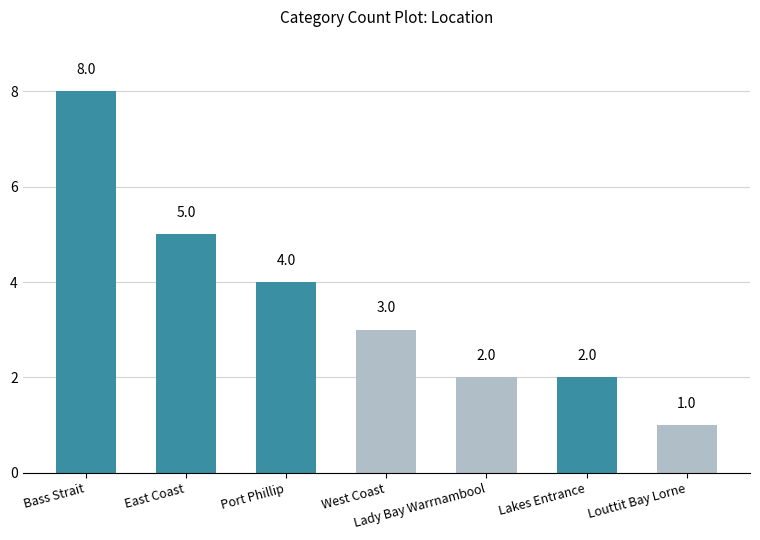

How many values are between 2 and 5?

5